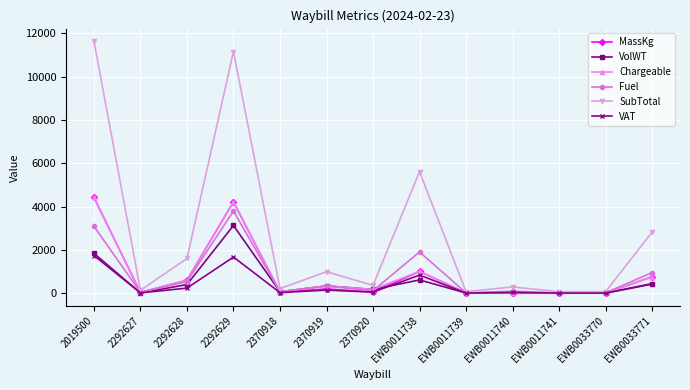

How many data points in Chargeable are less than 180?

6